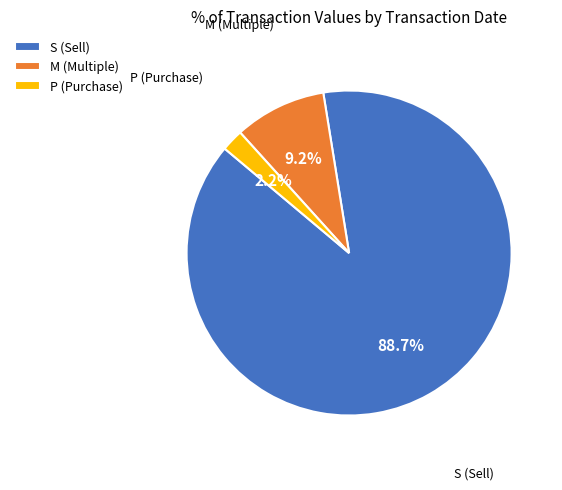

Is there any slice that represents more than half of the pie?

Yes